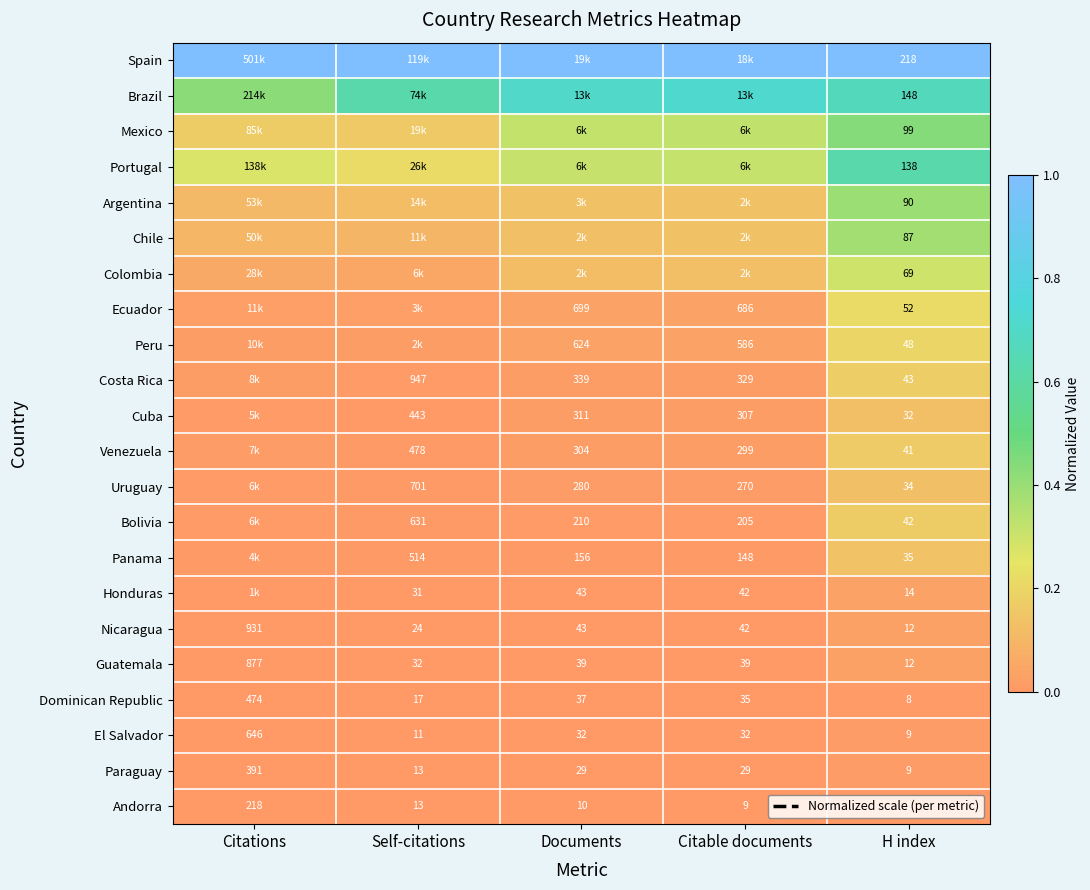

Which label corresponds to the largest value in the chart?

Citations